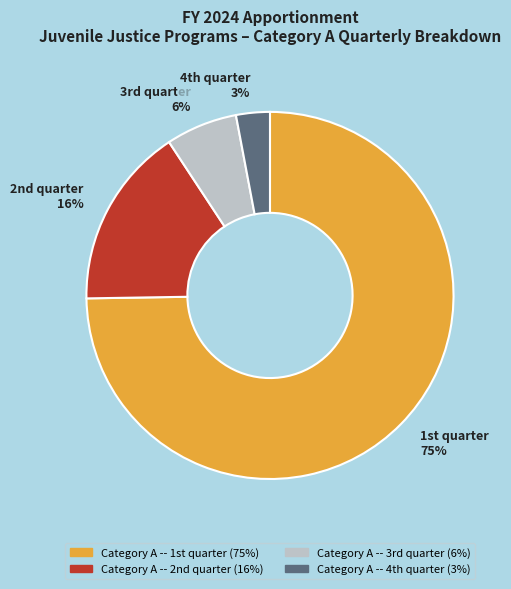

Which slice is the largest?

Category A -- 1st quarter